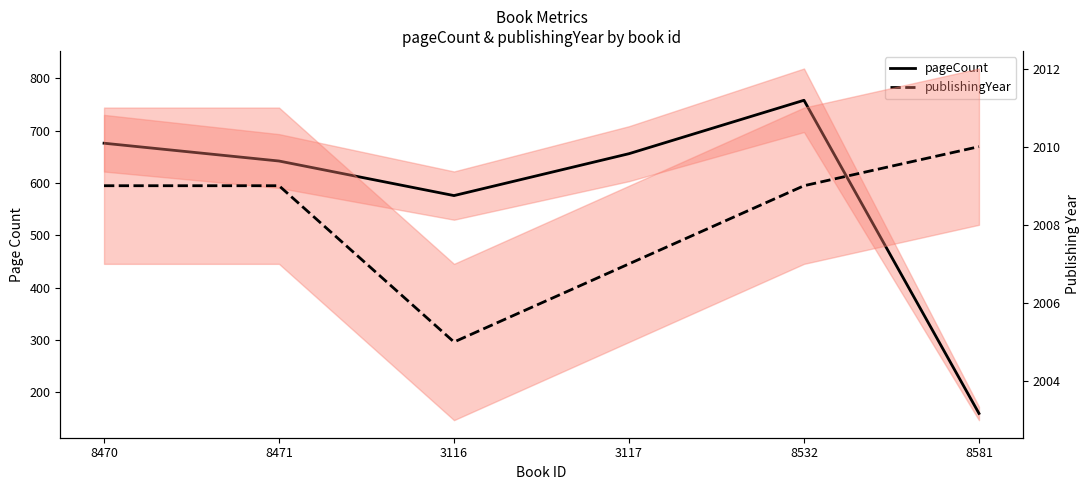

What is the label of the 2nd point from the right?

8532